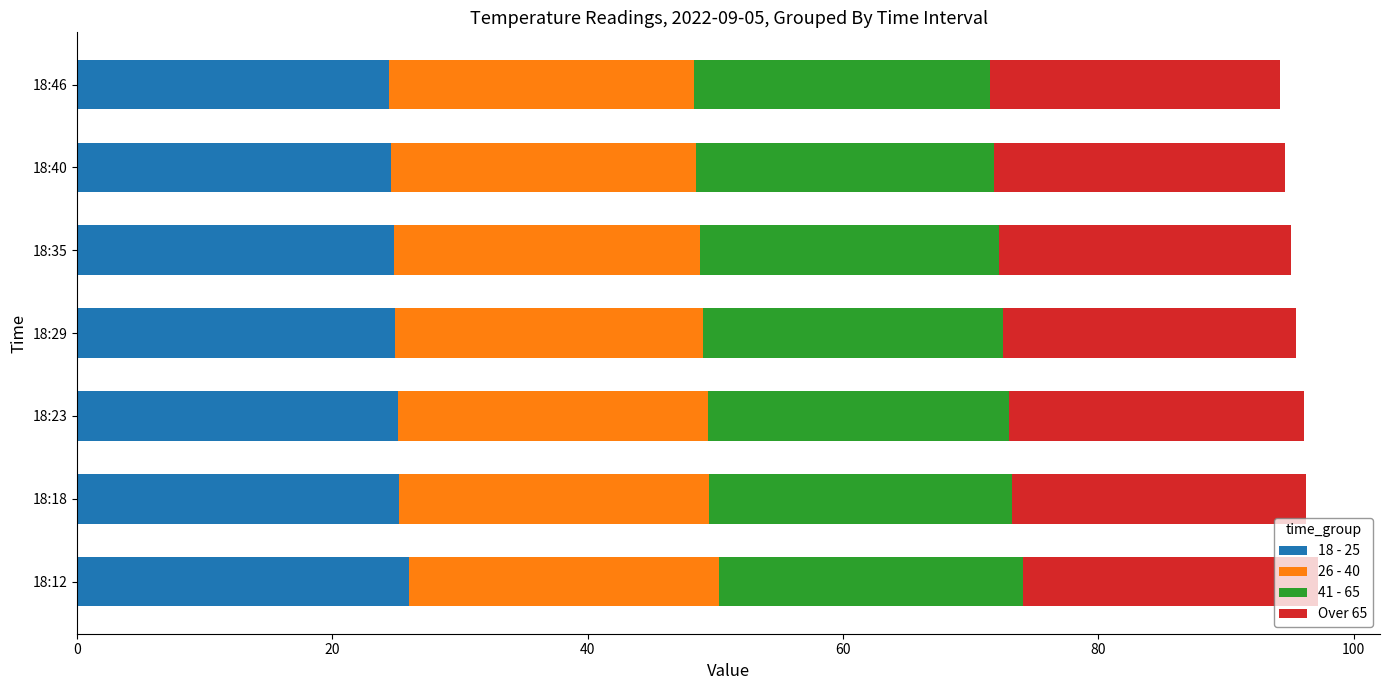

How many series are shown in this chart?

4